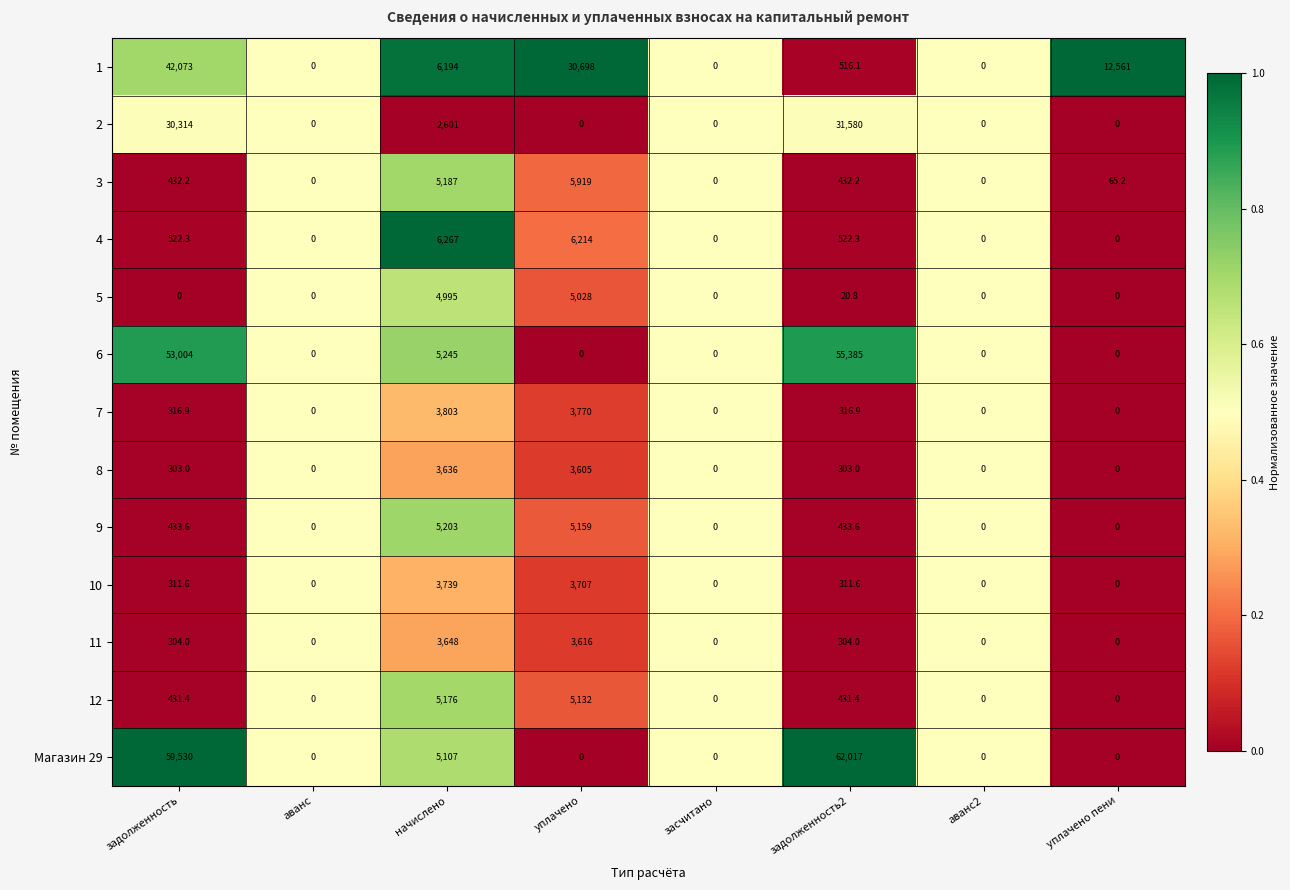

True or false: 5 has a value of 0.0 at аванс.

True